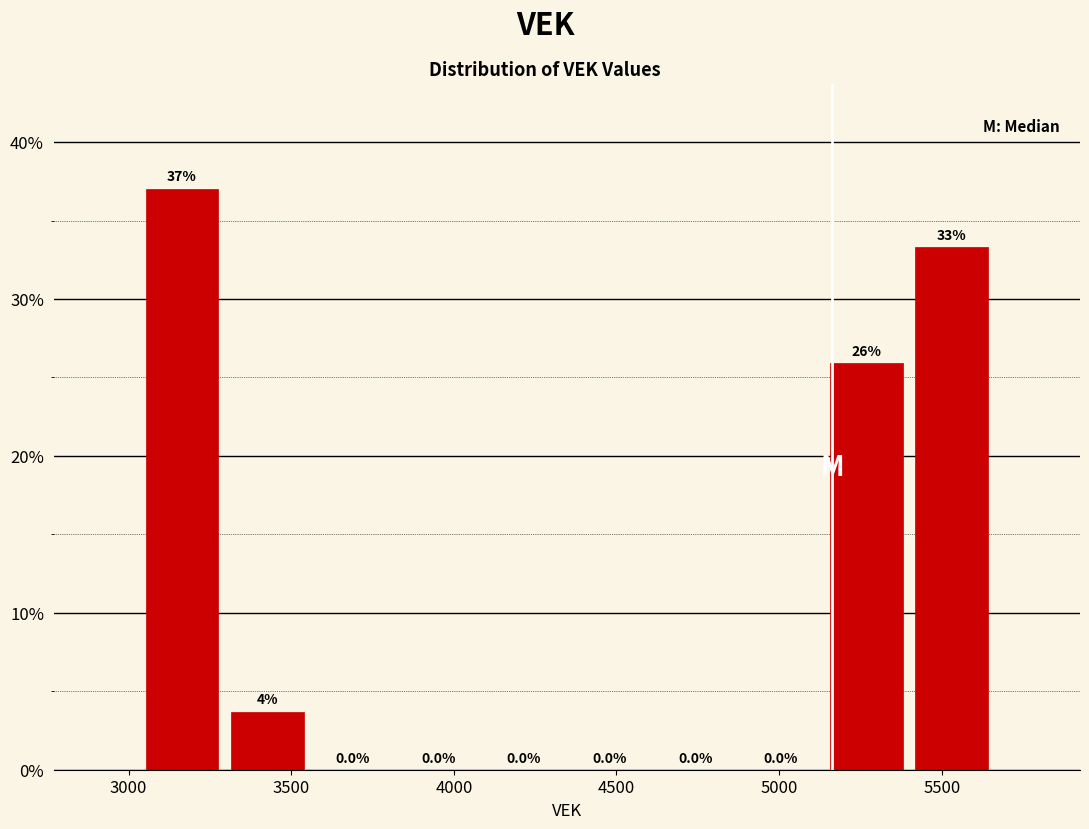

Which range on the x-axis has the tallest bar?

3050 to 3300